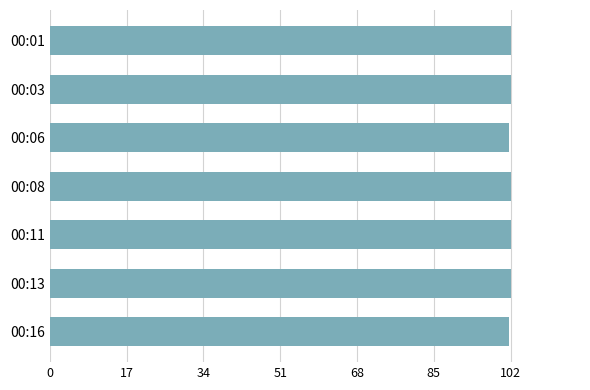

What is the smallest value displayed?

101.7